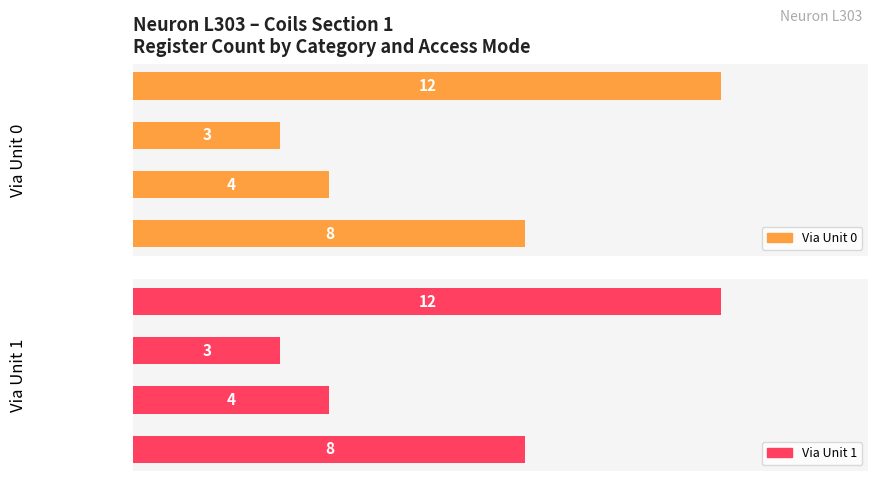

What is the value of the Via Unit 0 bar at the 2nd from the left?

4